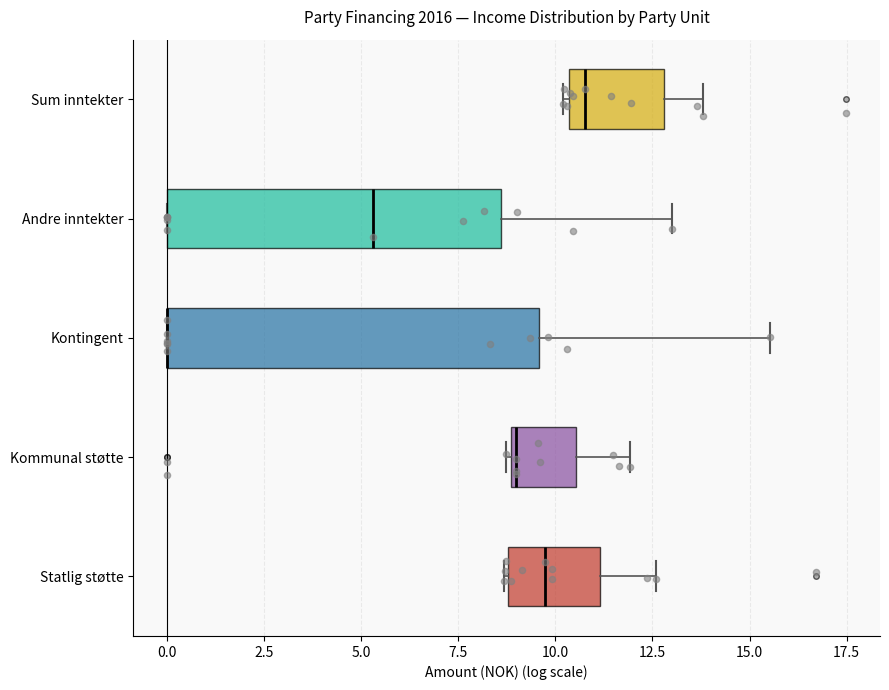

Where is the left edge of the box for Statlig støtte on the x-axis? The values are not printed on the chart, so give them approximately, as read against the axis.

9.0